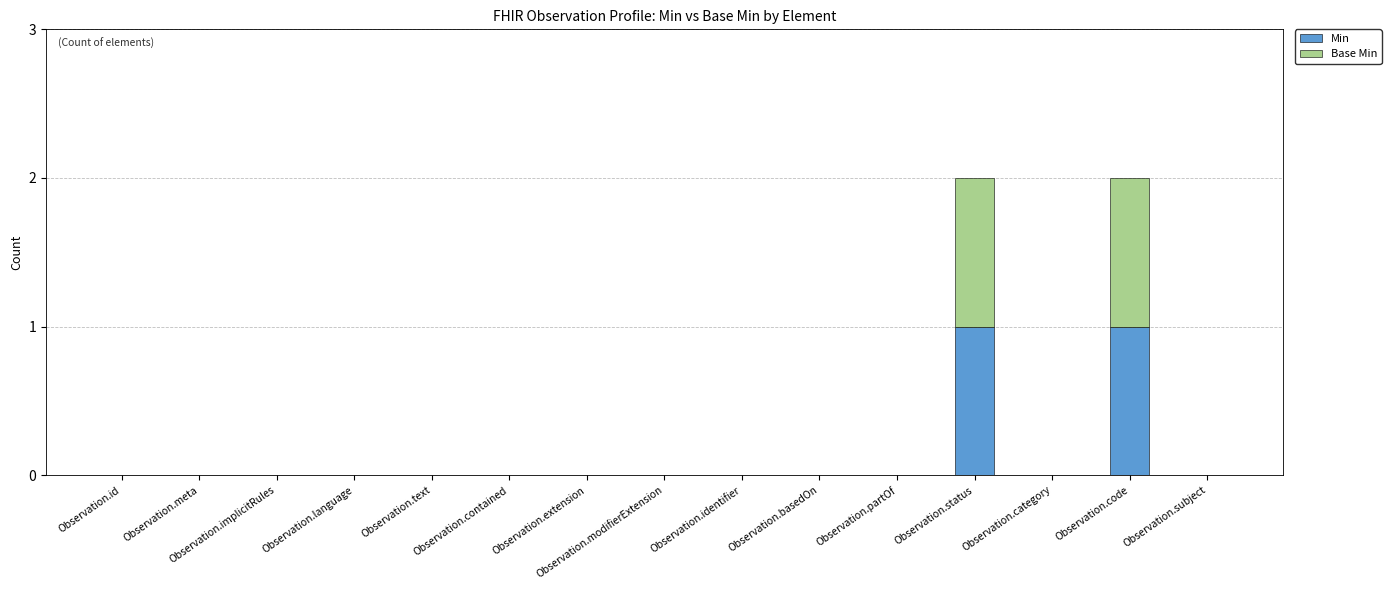

How many data points does each series have?

15